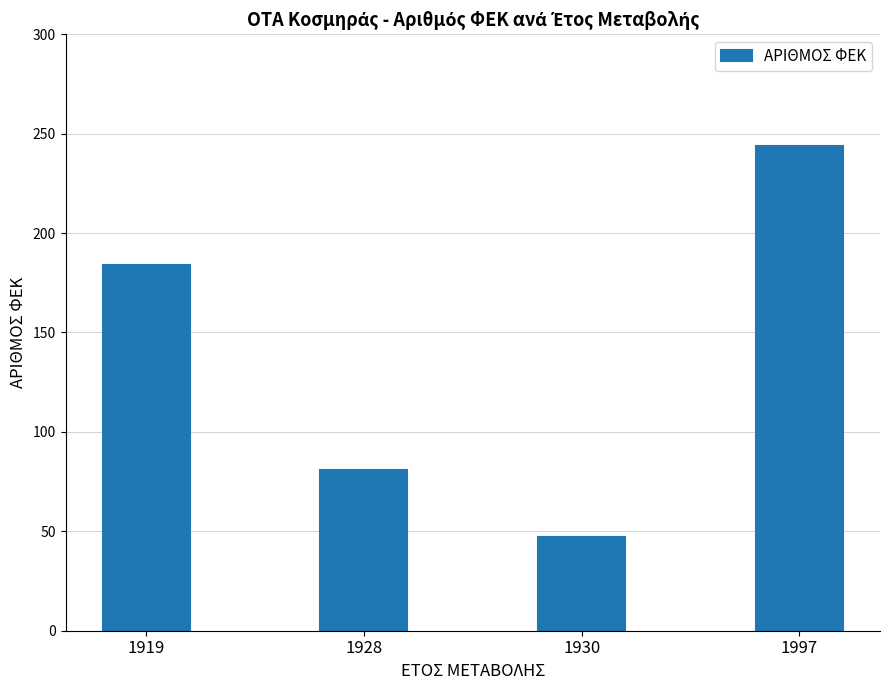

At which label is the value closest to 145?

1919